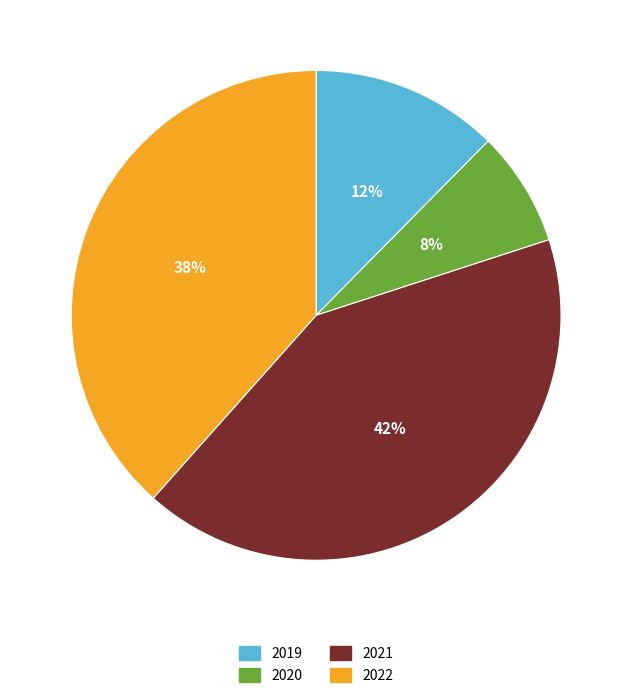

To the nearest percent, what is the average slice percentage?

25%